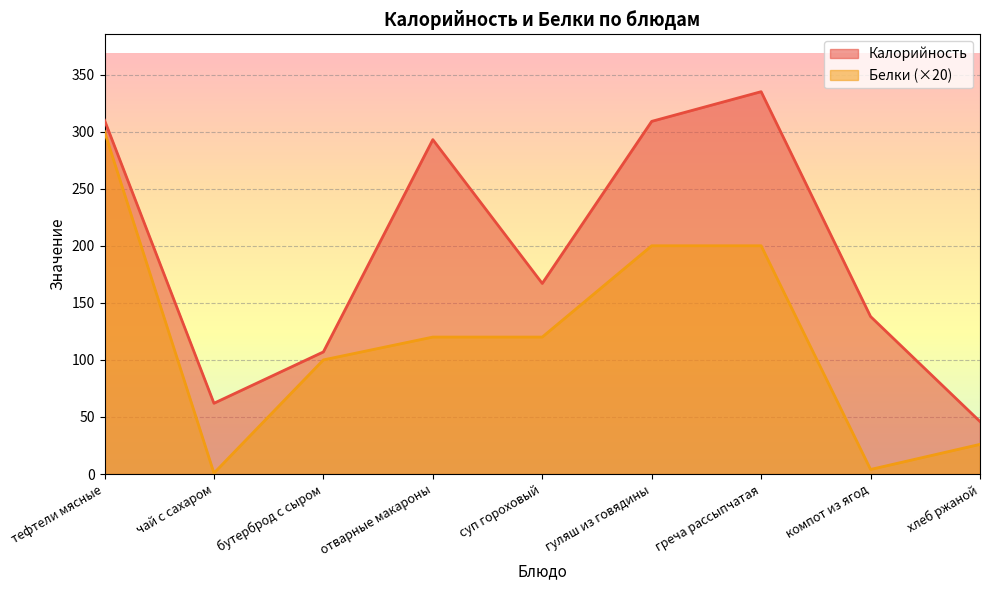

What is the total value across all series at хлеб ржаной?

72.0